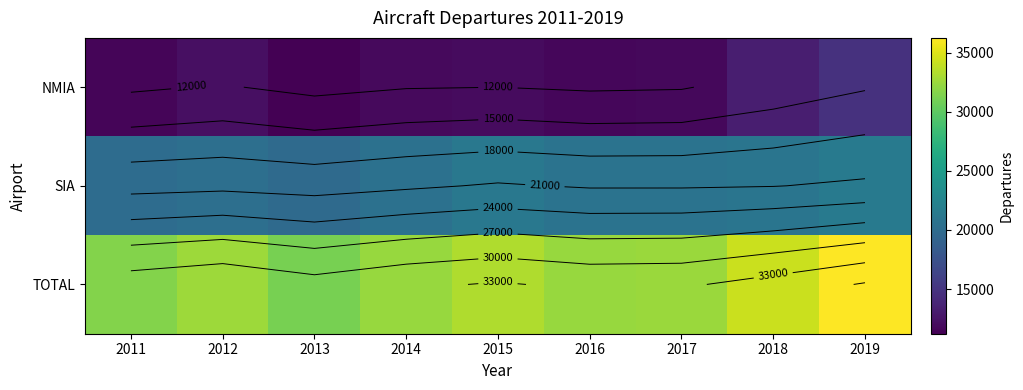

Is the value of SIA at 2017 greater than the value of TOTAL at 2012?

No